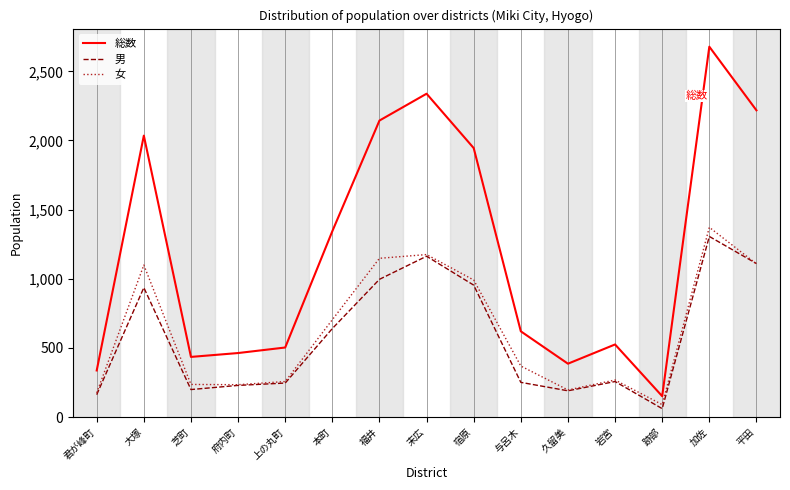

True or false: 女 and 総数 intersect in this chart.

False